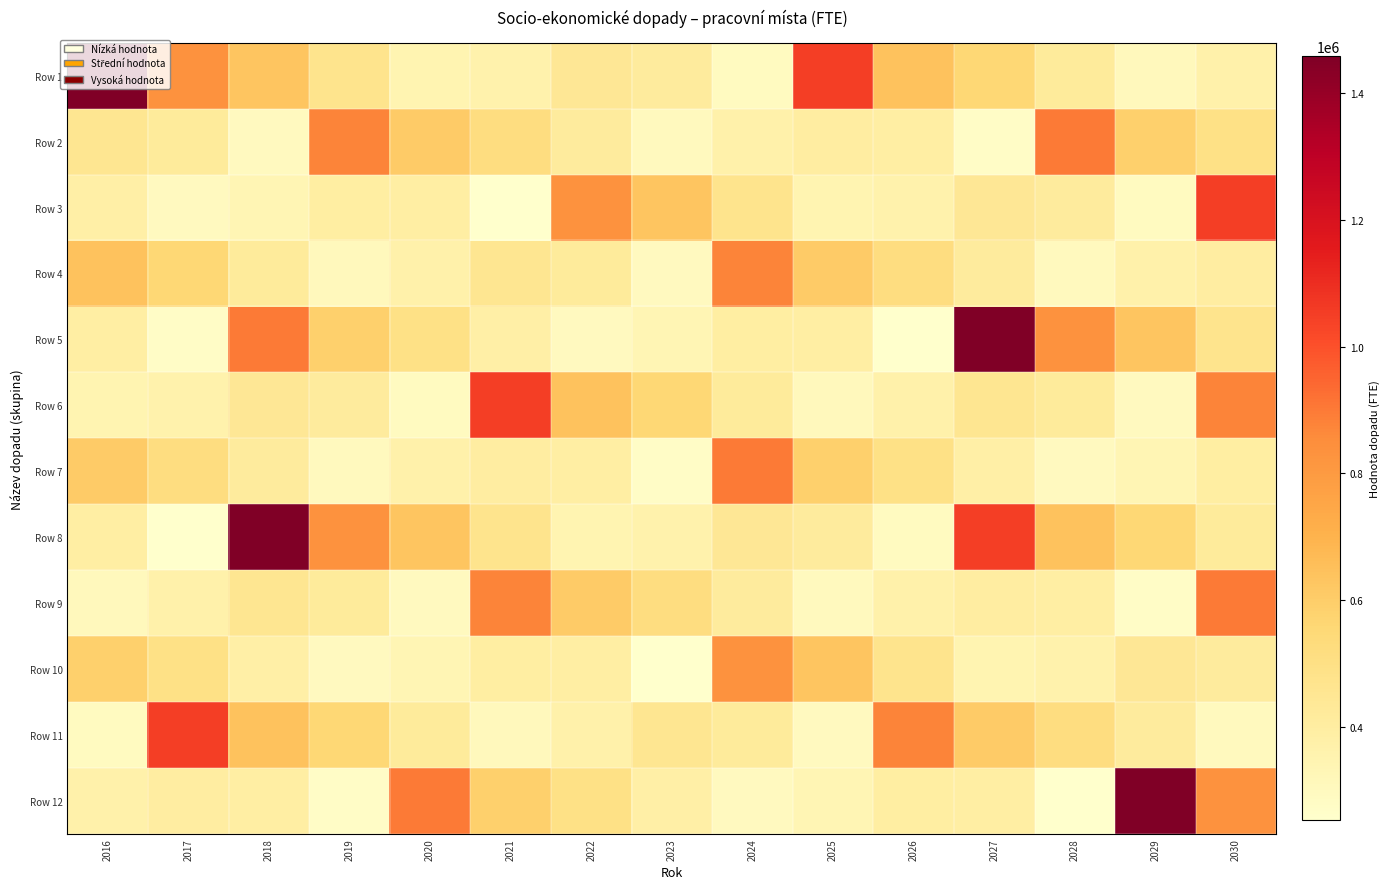

What is the smallest value displayed?

253944